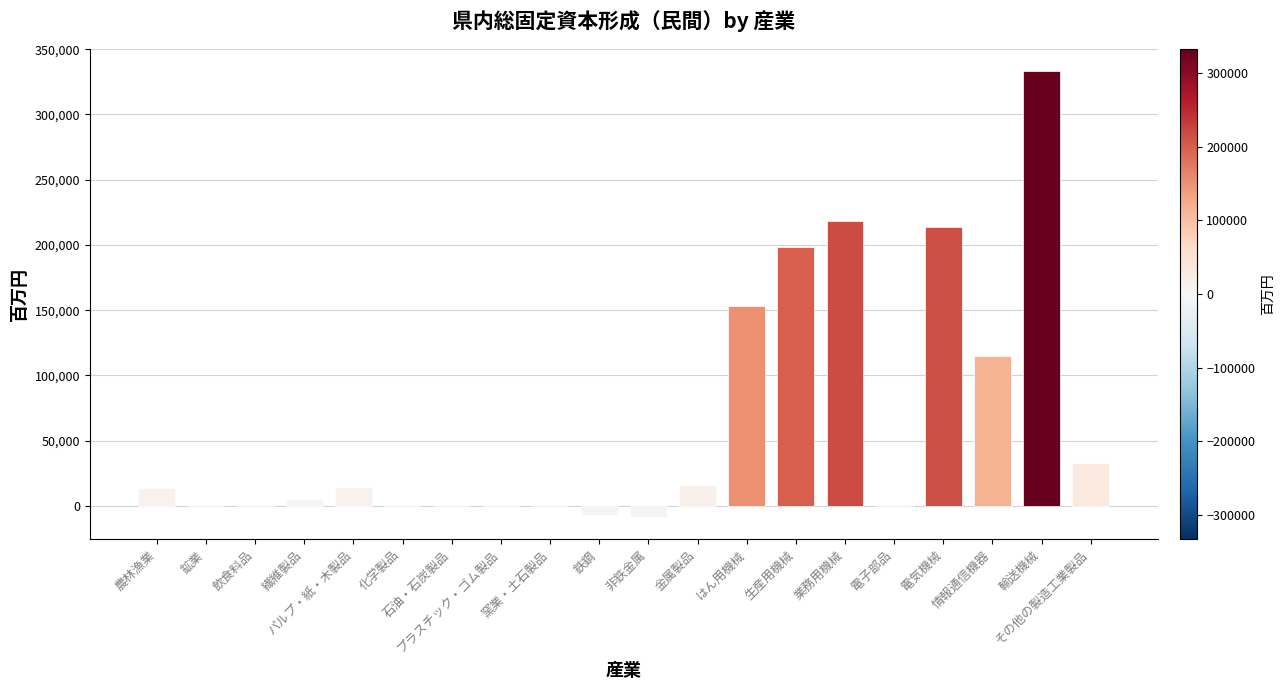

Are the bars horizontal?

No